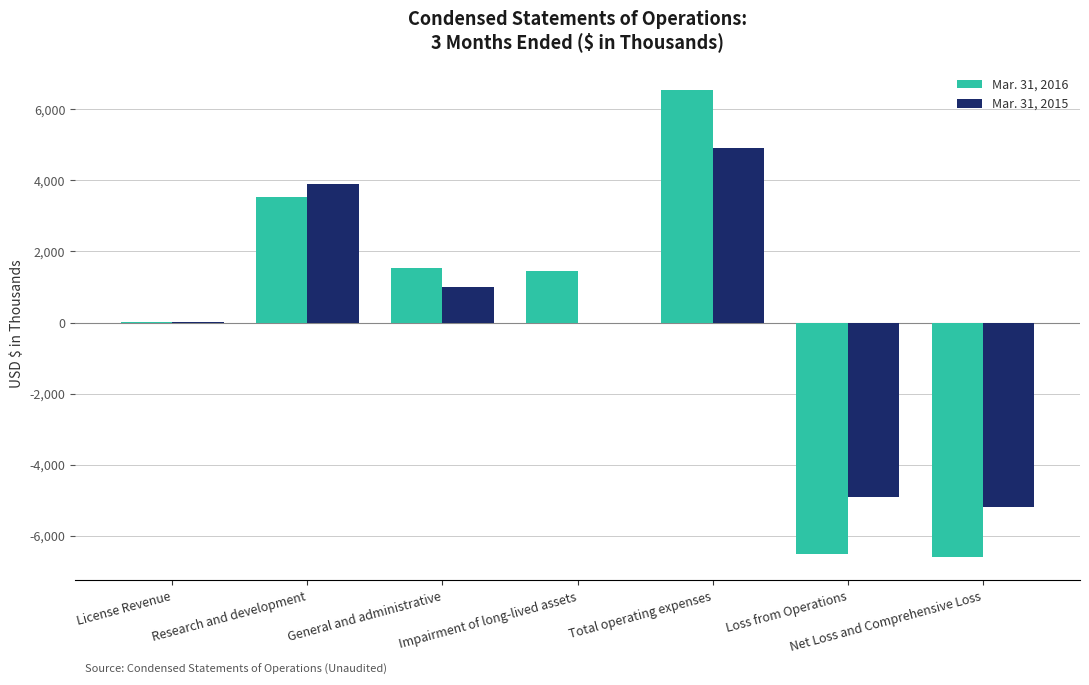

Which series has the largest range (max minus min)?

Mar. 31, 2016